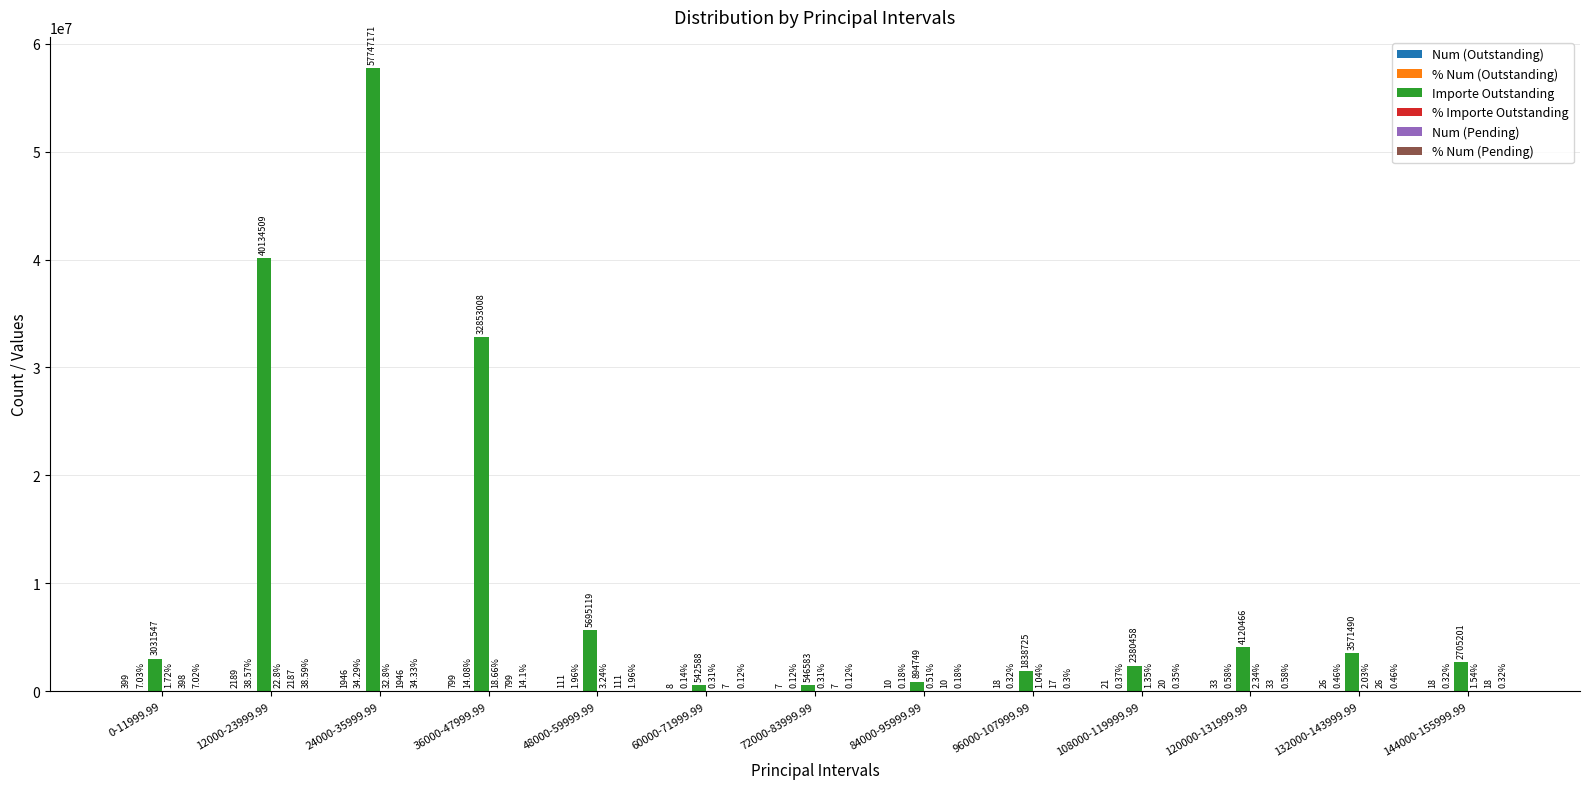

Which series changed the most between 120000-131999.99 and 132000-143999.99?

Importe Outstanding